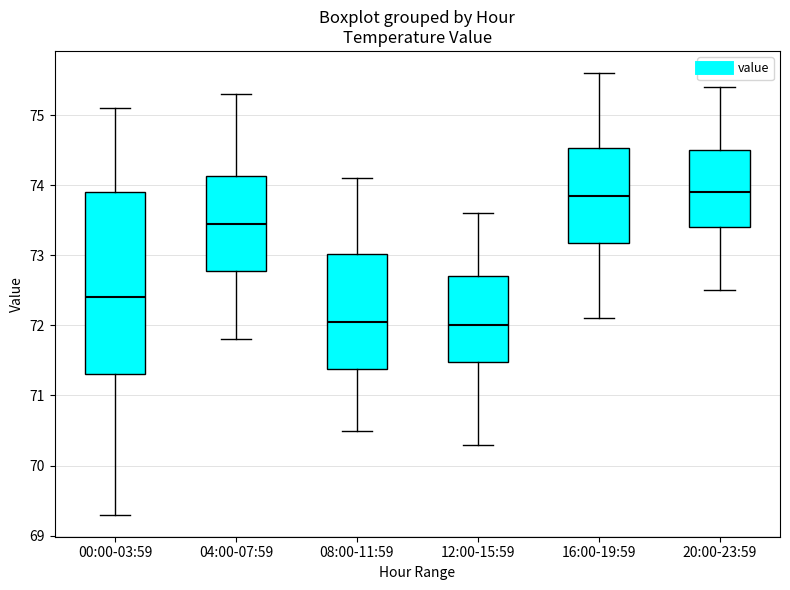

Where is the lower edge of the box for 00:00-03:59 on the y-axis? The values are not printed on the chart, so give them approximately, as read against the axis.

71.3